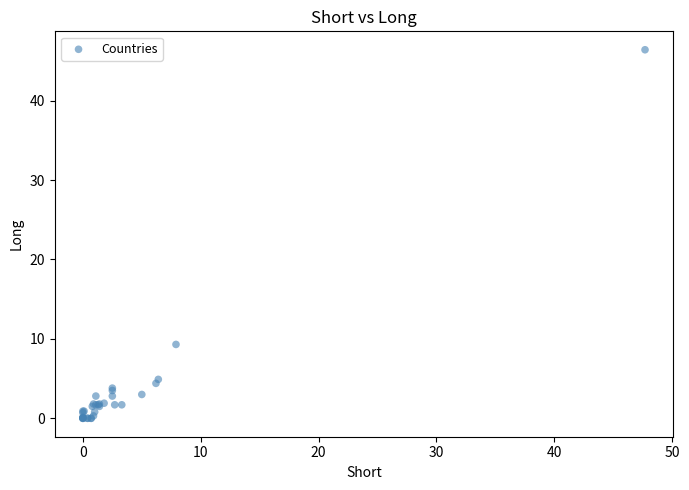

What Y value in the scatter plot is closest to 23?

9.3